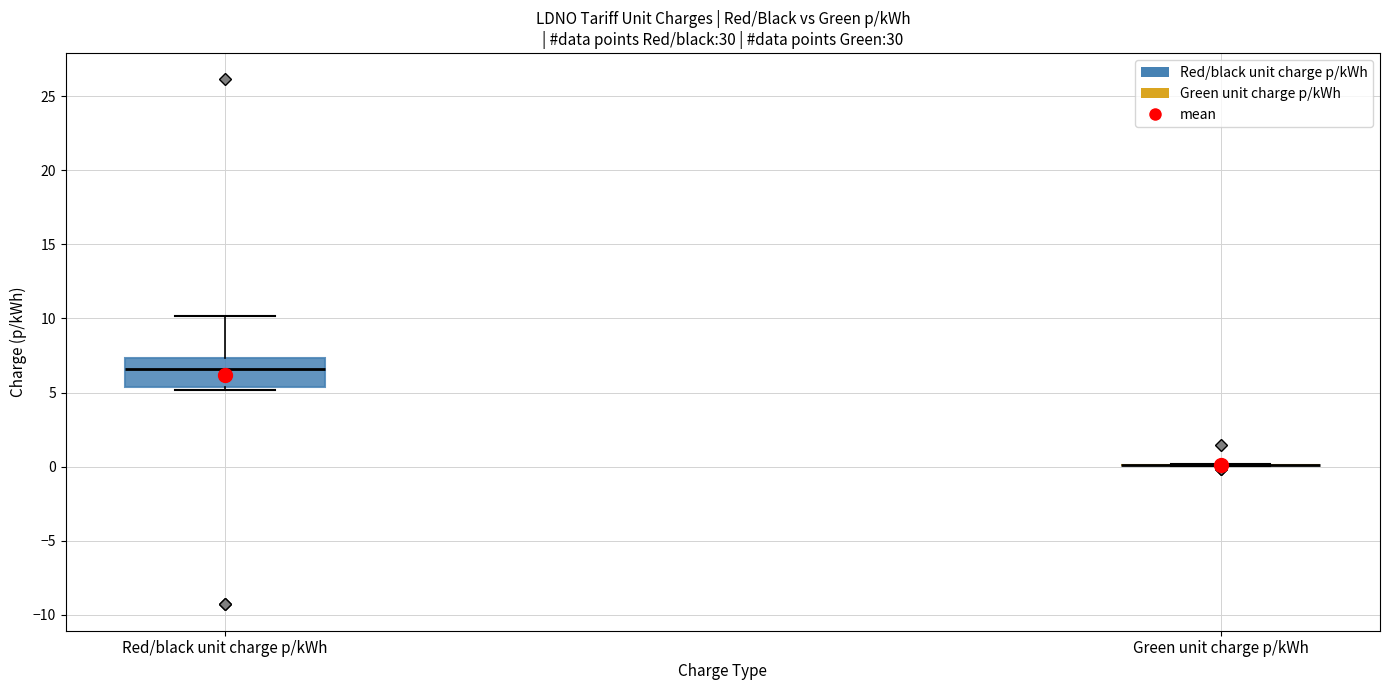

Reading left to right, transcribe this box plot: for each box, give where its median line is, the range the box spans, and where its two whiskers end, as read against the y-axis. The values are not printed on the chart, so give them approximately, as read against the axis.

Red/black unit charge p/kWh: median 6.5, box 5.5 to 7.5, whiskers 5.0 to 10.0
Green unit charge p/kWh: box collapsed to a line at 0.0, whiskers 0.0 to 0.0